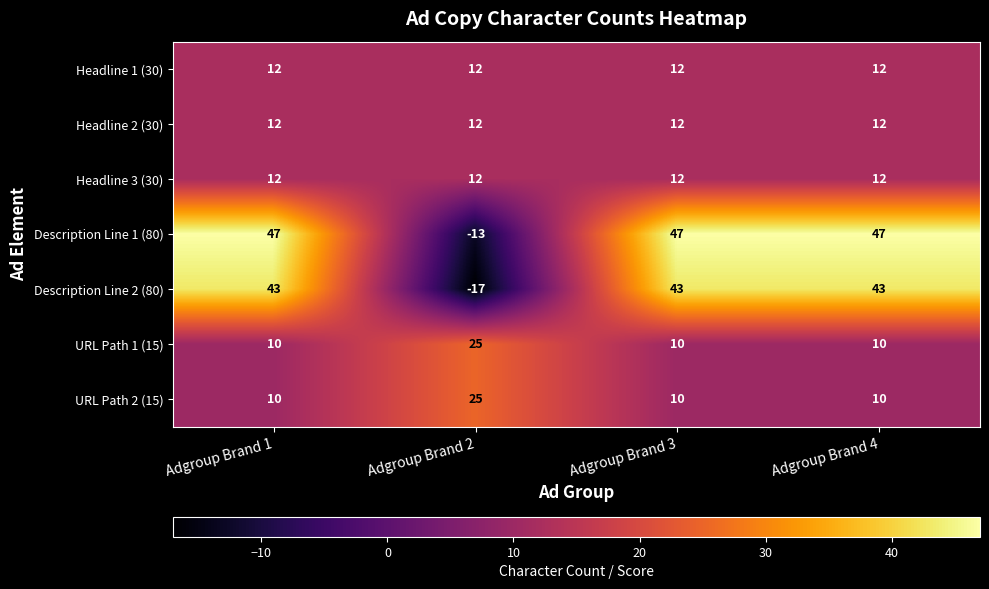

What is the sum of the Headline 1 (30) values at Adgroup Brand 1 and Adgroup Brand 3?

24